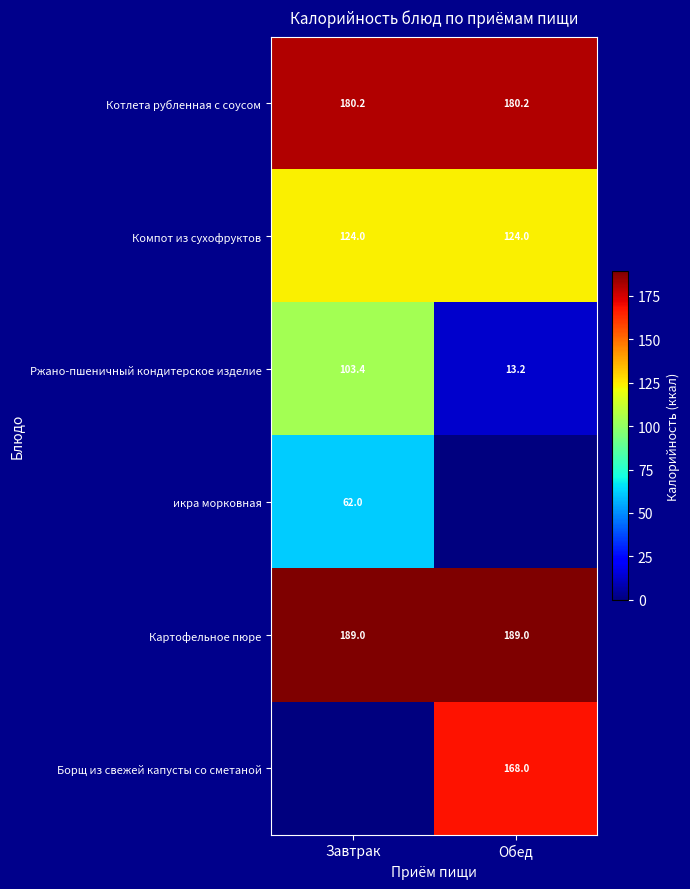

What is the difference between the Ржано-пшеничный кондитерское изделие values at Обед and Завтрак?

90.2